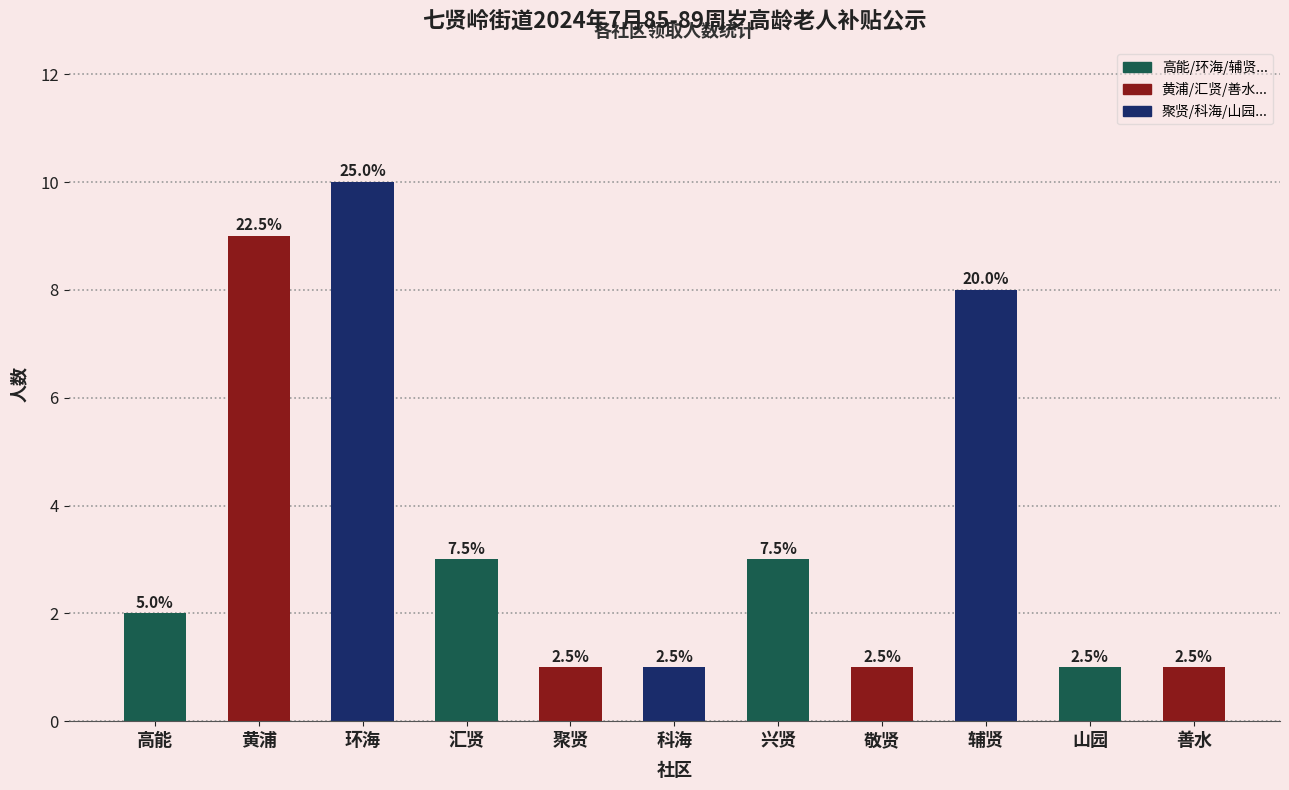

At which label is the value closest to 5?

汇贤